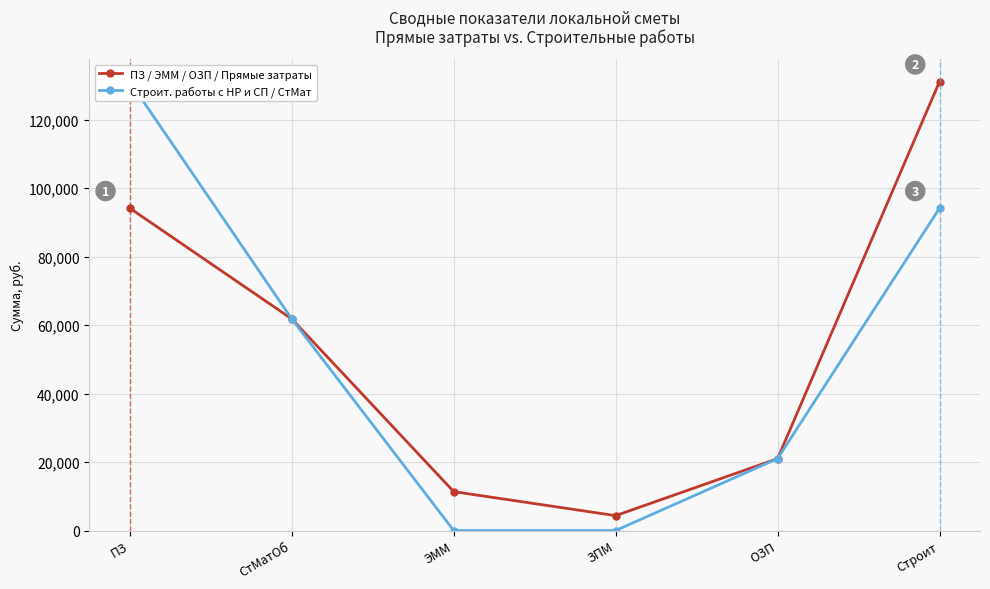

How many data points does each series have?

6